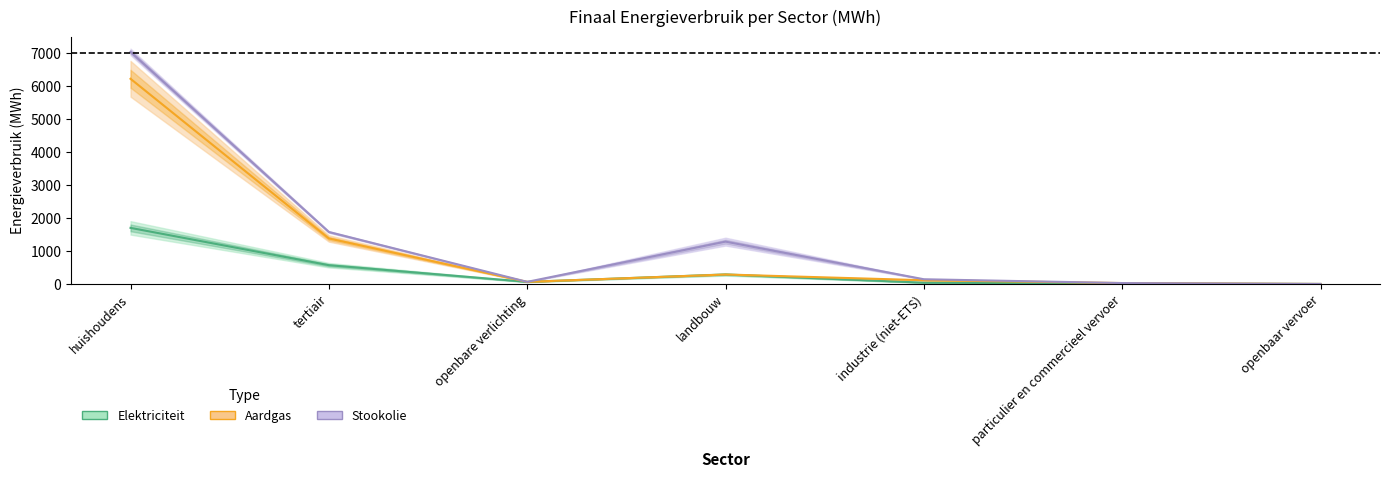

What is the difference between the maximum and minimum values in the Overige biomassa series?

7045.7